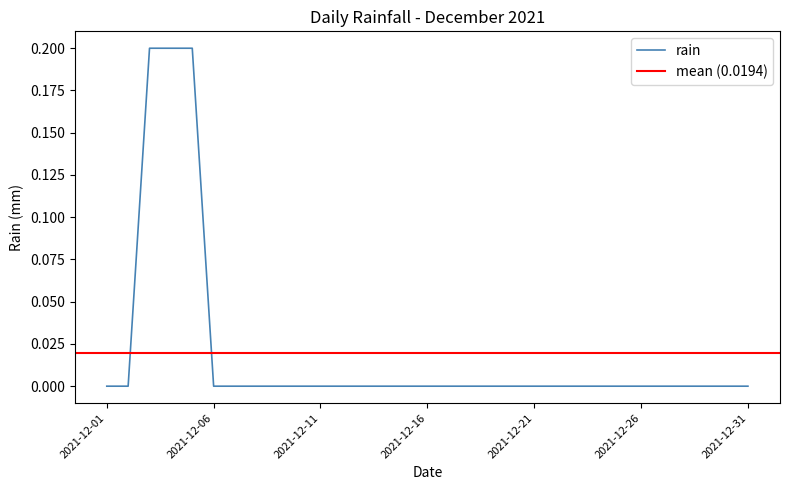

List the labels in order of value, smallest first.

2021-12-01, 2021-12-02, 2021-12-06, 2021-12-07, 2021-12-08, 2021-12-09, 2021-12-10, 2021-12-11, 2021-12-12, 2021-12-13, 2021-12-14, 2021-12-15, 2021-12-16, 2021-12-17, 2021-12-18, 2021-12-19, 2021-12-20, 2021-12-21, 2021-12-22, 2021-12-23, 2021-12-24, 2021-12-25, 2021-12-26, 2021-12-27, 2021-12-28, 2021-12-29, 2021-12-30, 2021-12-31, 2021-12-03, 2021-12-04, 2021-12-05